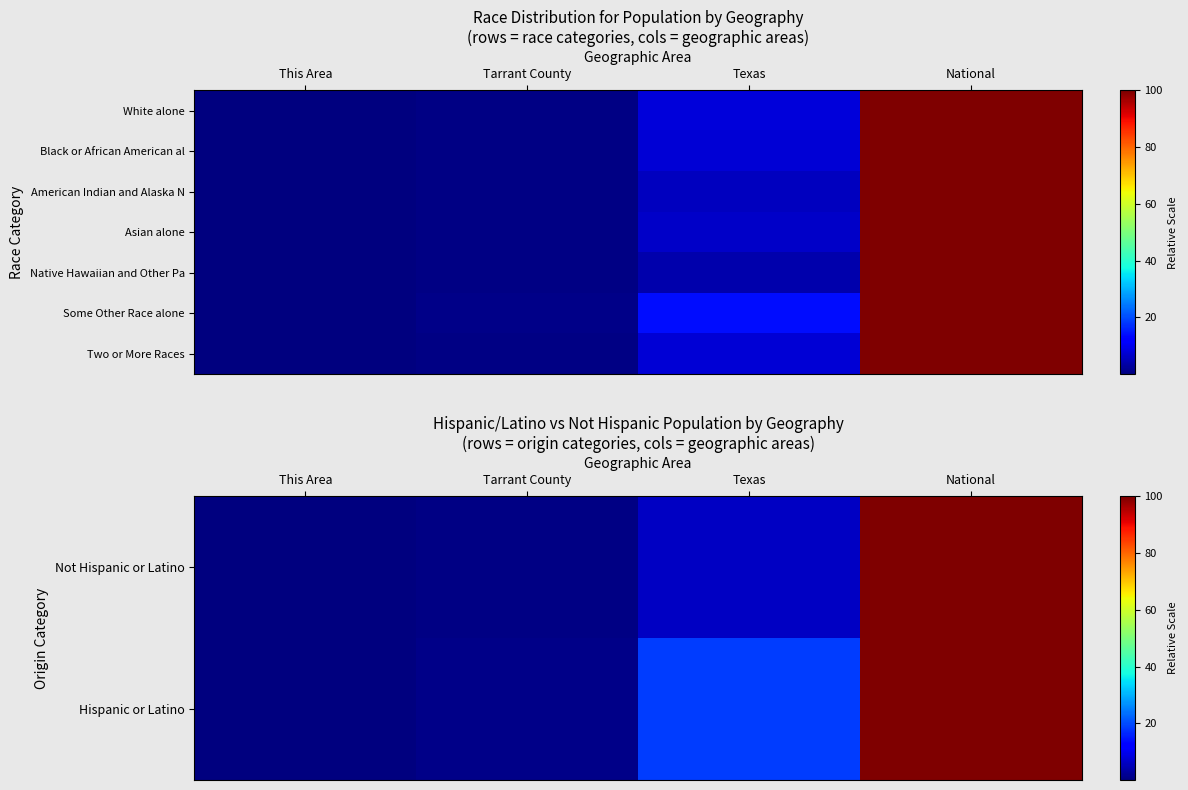

The Not Hispanic or Latino series shows 6.1 at Texas. True or false?

True